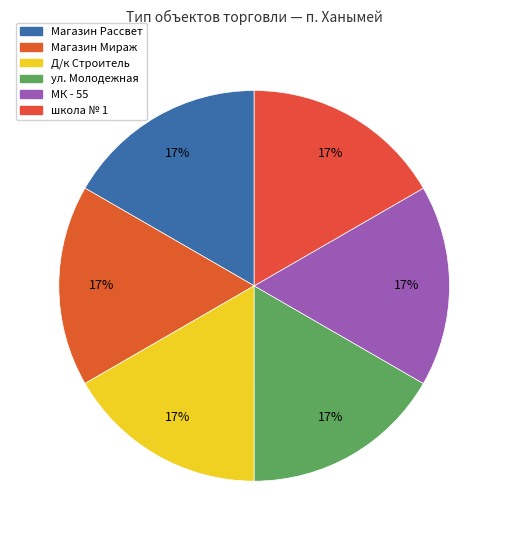

Approximately how many times larger is the value at школа № 1 compared to МК - 55?

1.0